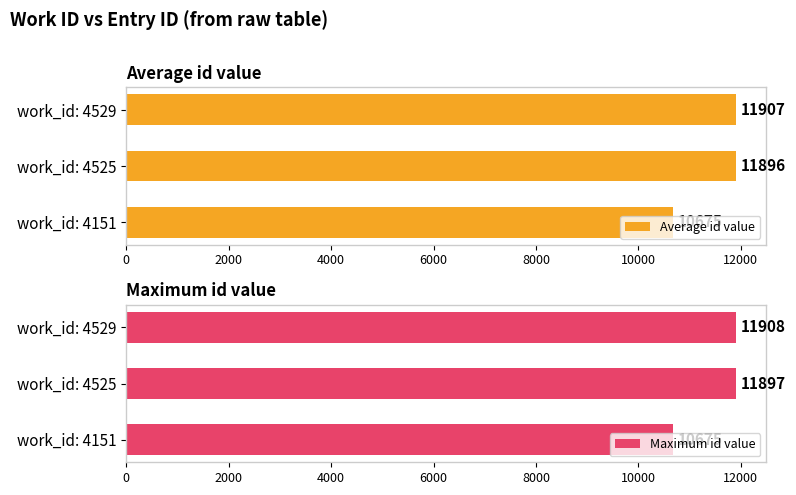

What is the difference between the maximum and minimum values in the Maximum id value series?

1233